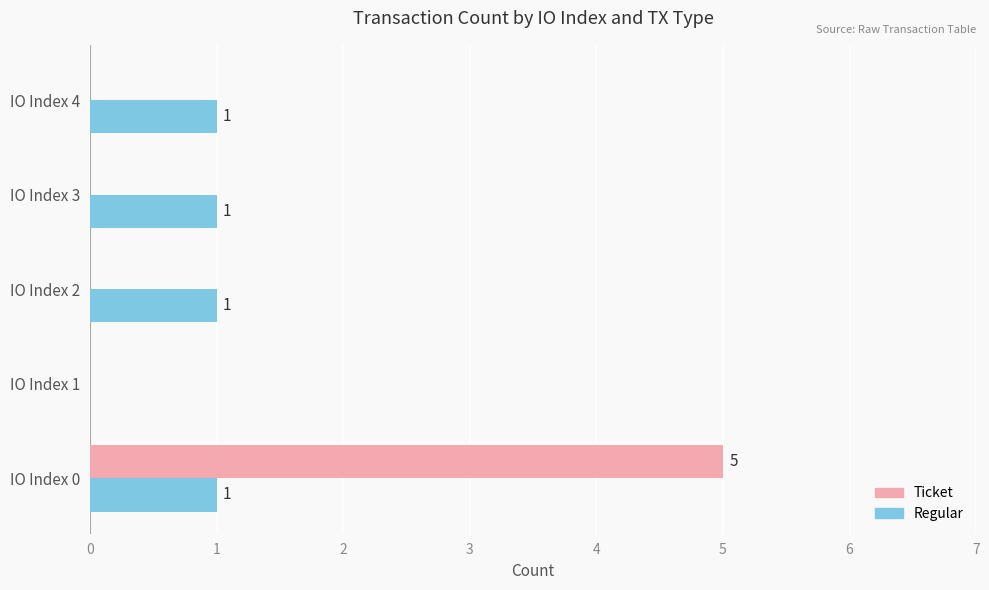

Is it true that Ticket equals 0 at IO Index 4?

True